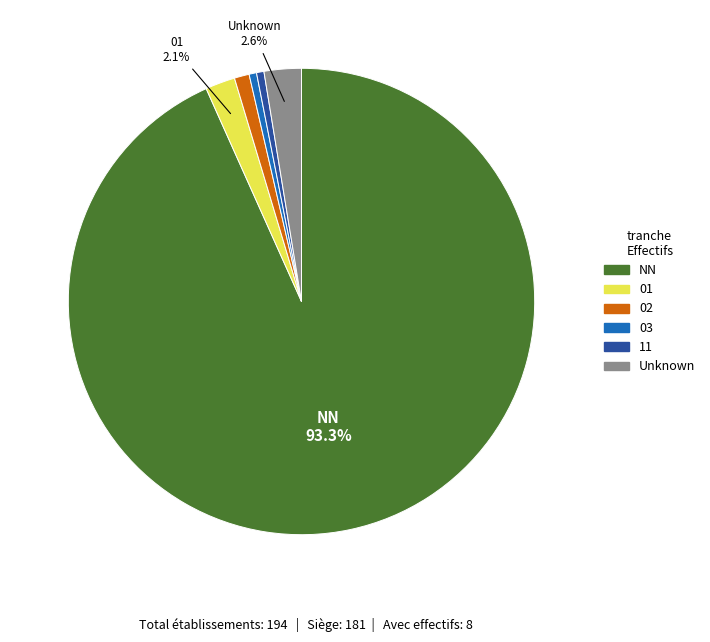

Is it true that 02 is 11% of the pie?

False